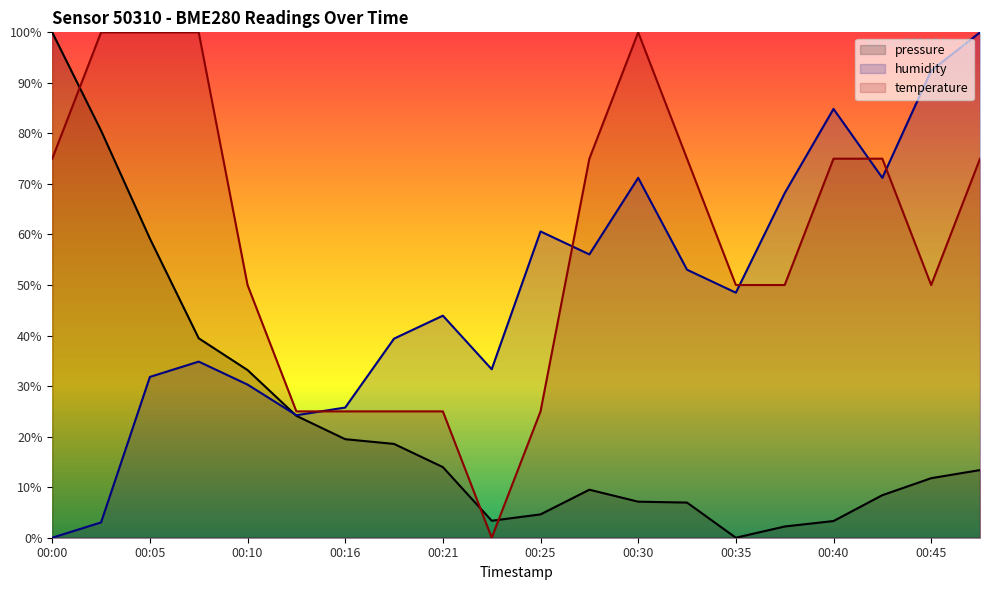

Which has a higher value, 00:33 or 00:18?

00:18